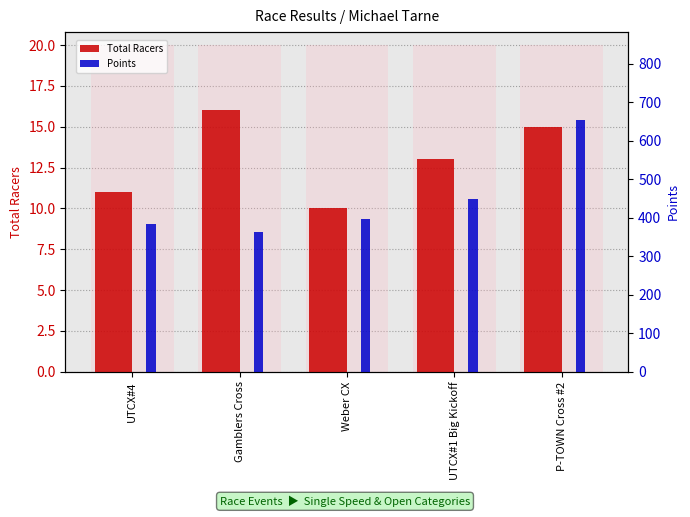

Which series changed the most between Gamblers Cross and UTCX#1 Big Kickoff?

Points